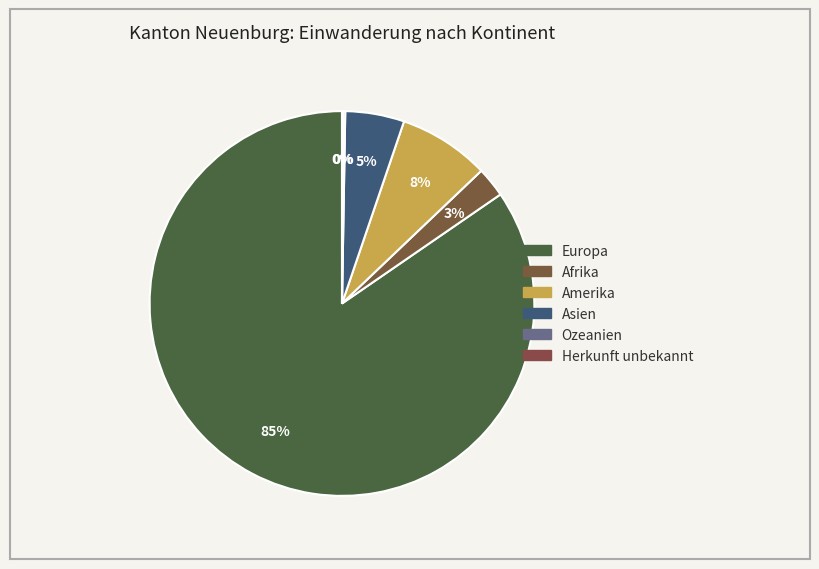

What is the largest slice in the pie chart?

Europa